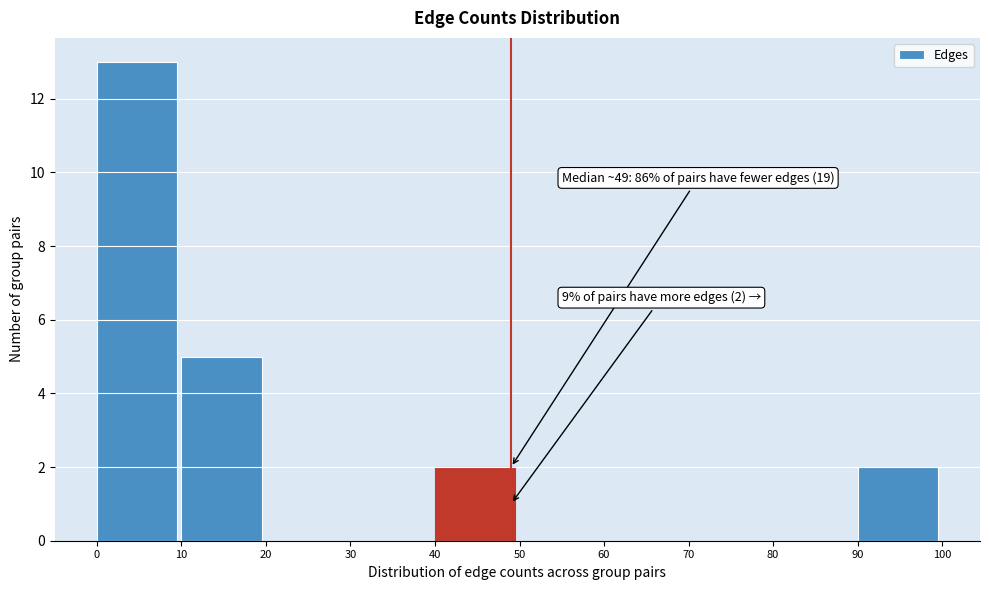

Which range on the x-axis has the tallest bar?

0 to 10